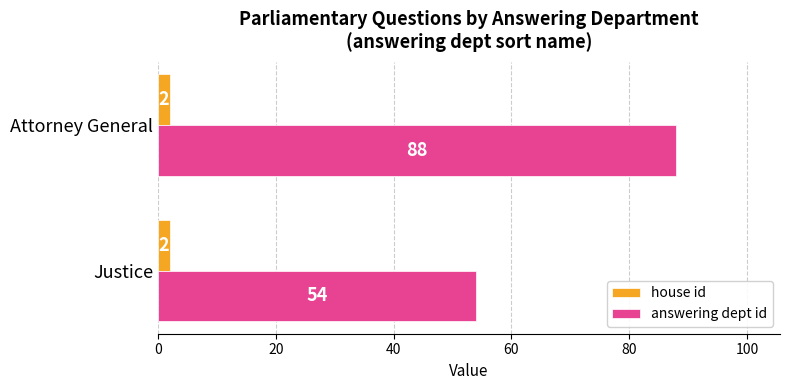

What is the spread (max minus min) of values at Justice?

52